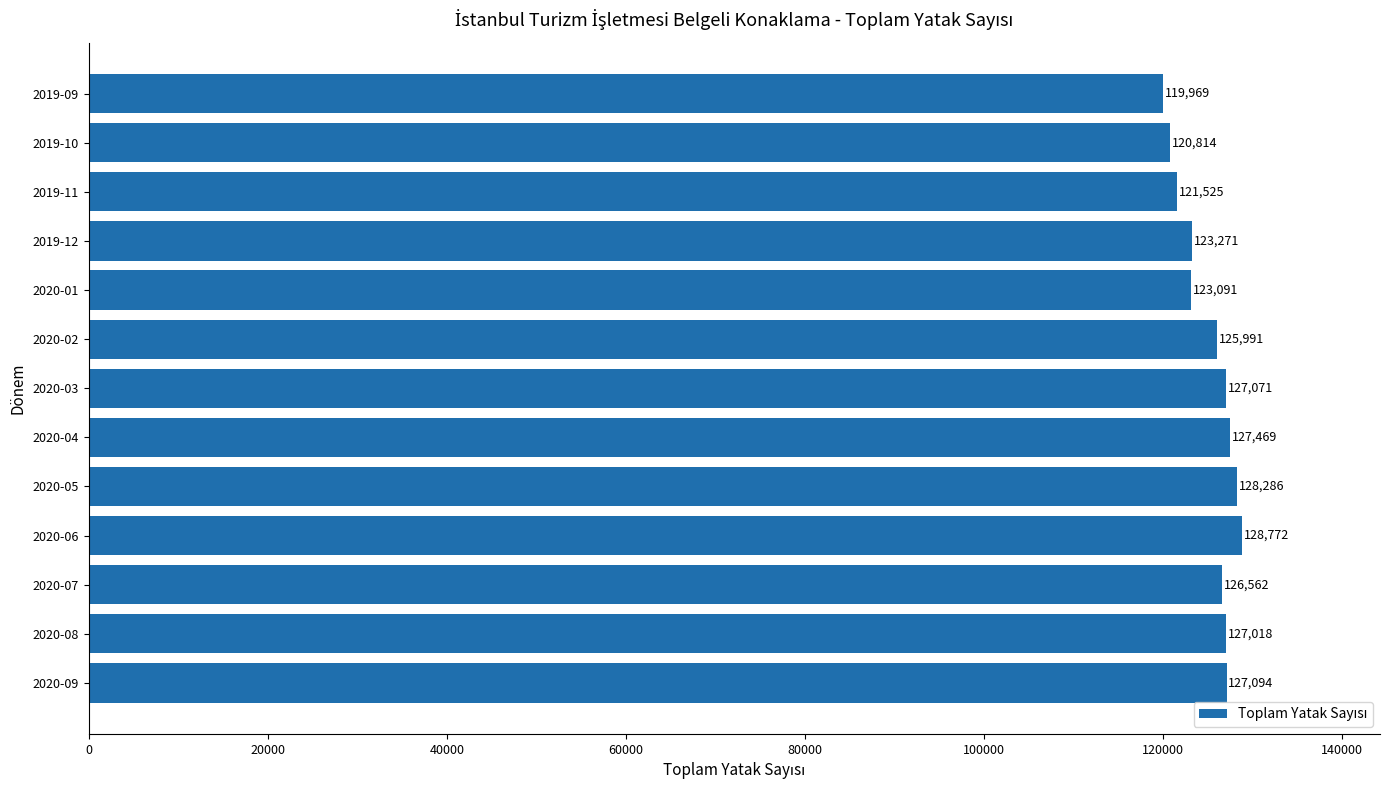

Reading bottom to top, what are all the values shown in this chart?

2020-09=127094	2020-08=127018	2020-07=126562	2020-06=128772	2020-05=128286	2020-04=127469	2020-03=127071	2020-02=125991	2020-01=123091	2019-12=123271	2019-11=121525	2019-10=120814	2019-09=119969